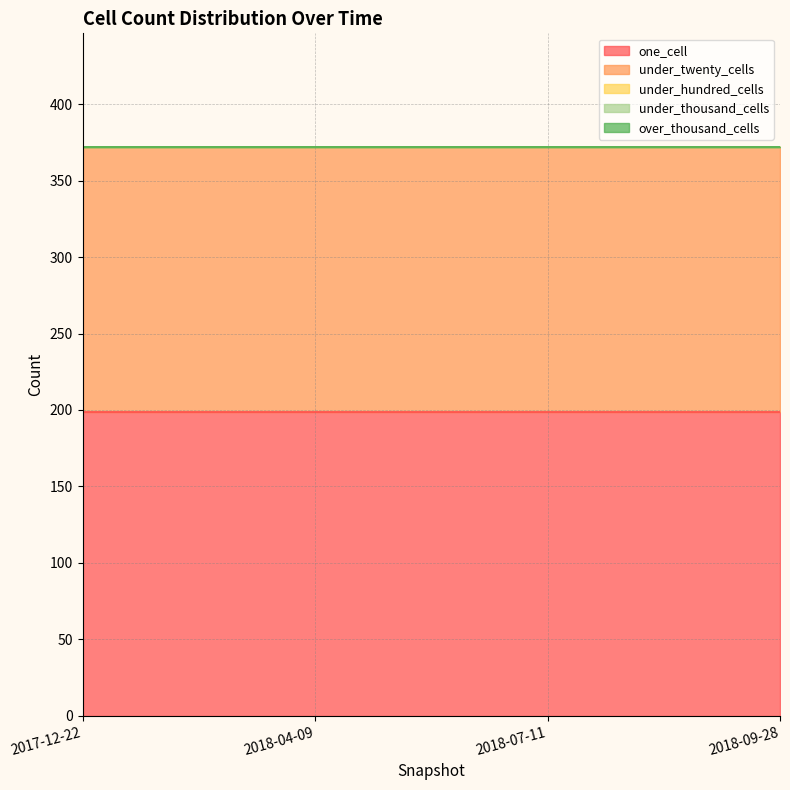

True or false: under_twenty_cells has more than 1 interior local peaks.

False